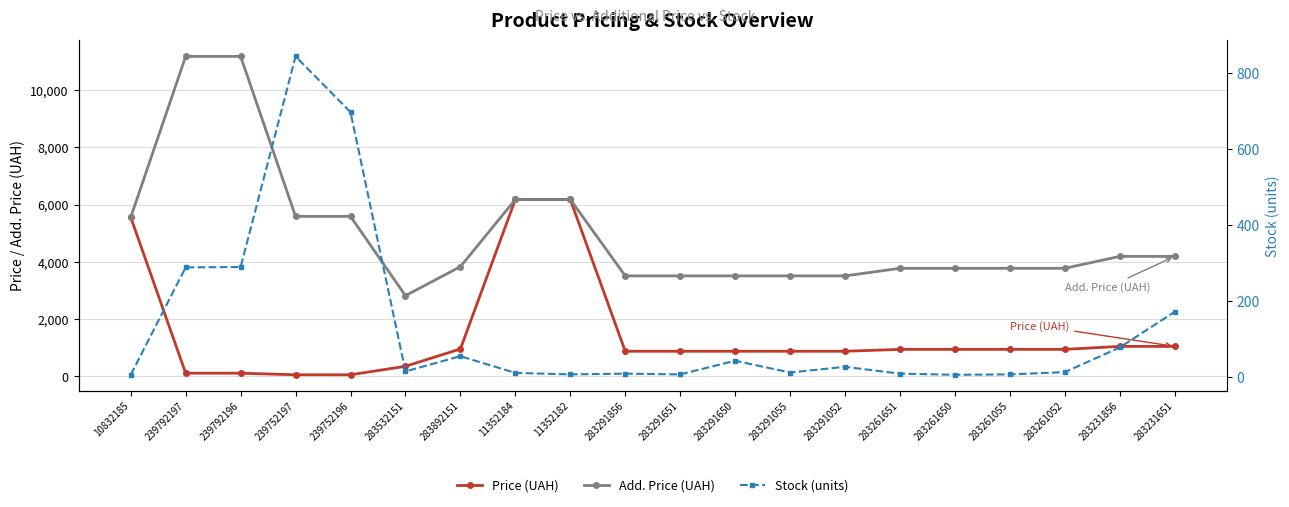

The Add. Price (UAH) series shows 16001.6 at 239792197. True or false?

False